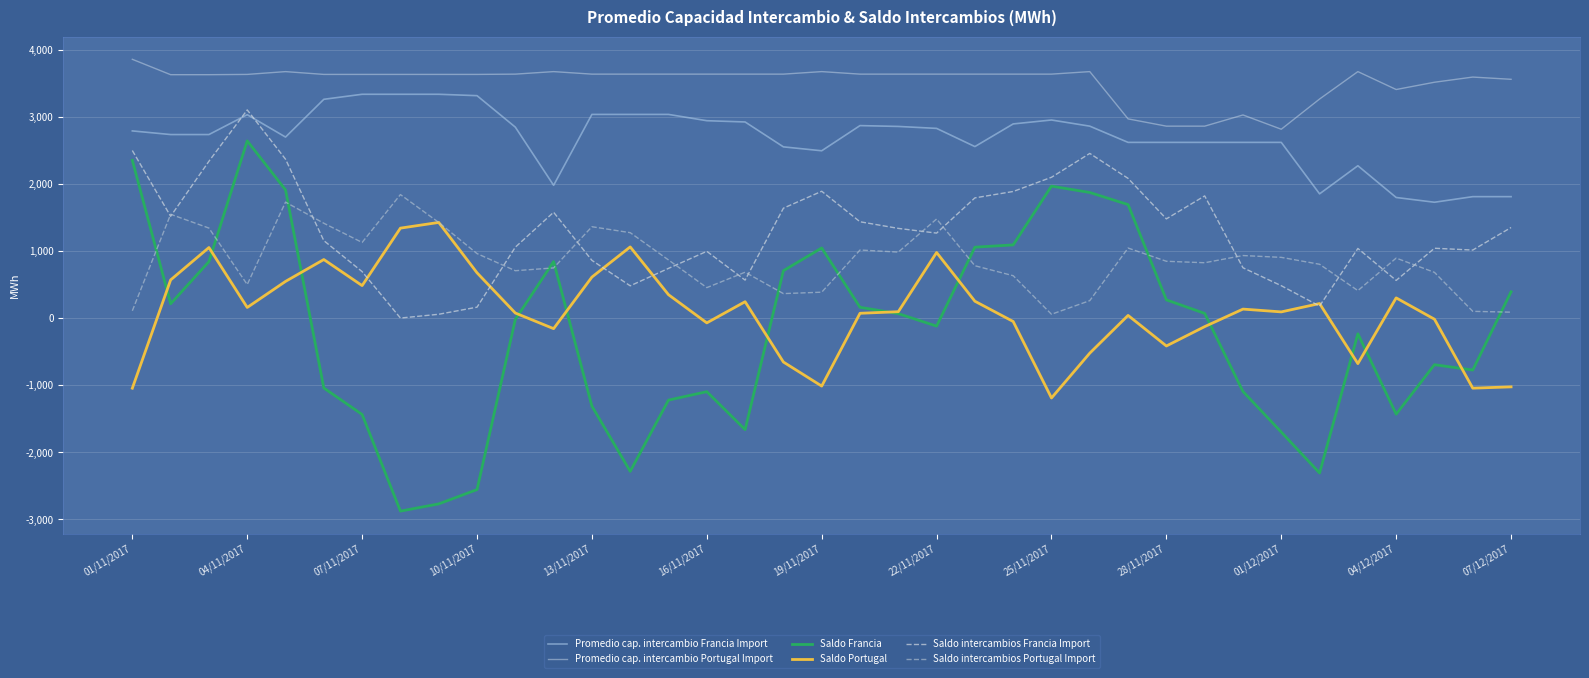

What is the sum of all Promedio cap. intercambio Portugal Import values?

130312.5